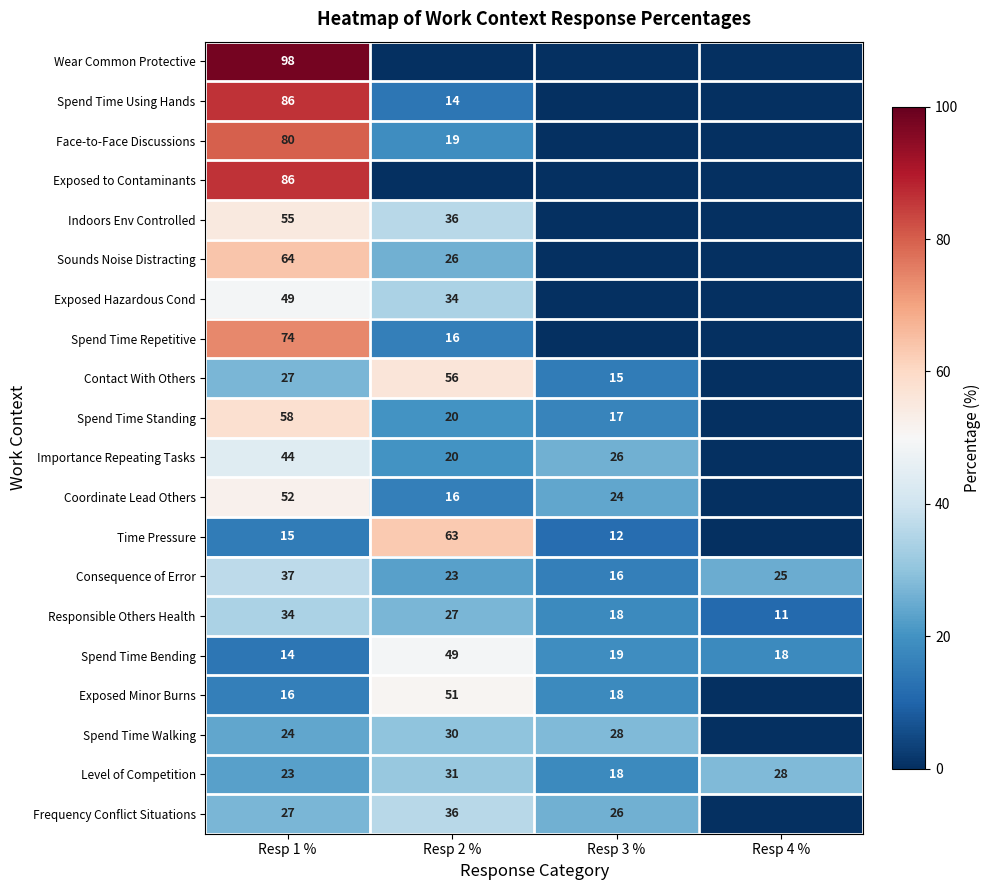

Rank the categories by Spend Time Bending value from highest to lowest.

Resp 2 %, Resp 3 %, Resp 4 %, Resp 1 %